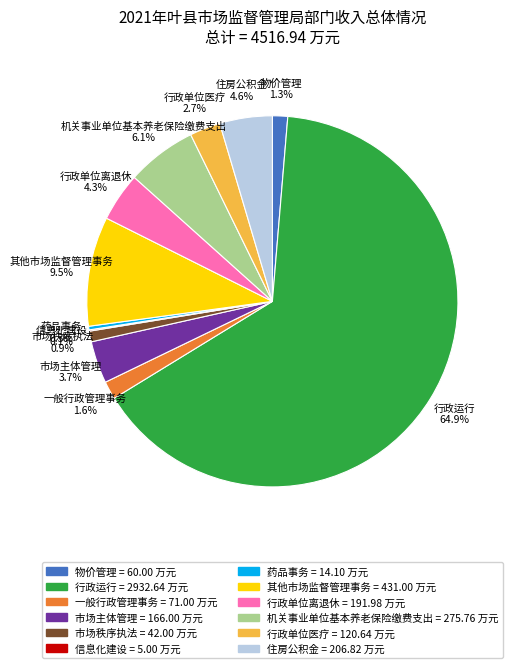

True or false: 住房公积金 accounts for 13% of the total.

False